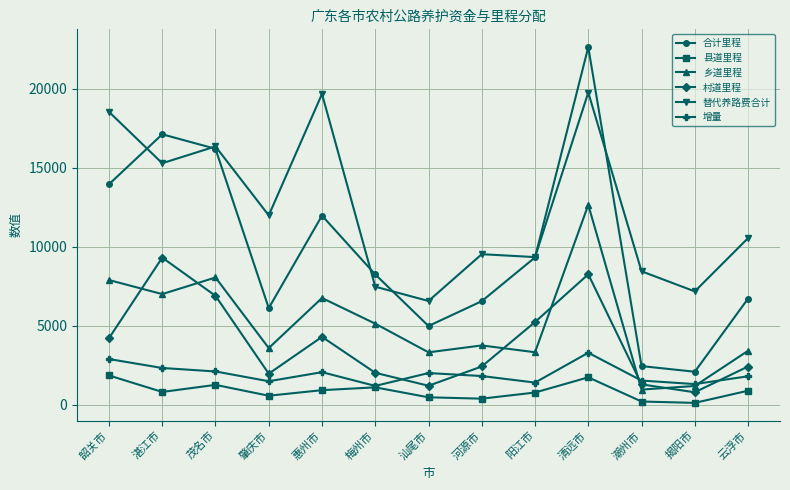

How many series are shown in this chart?

6